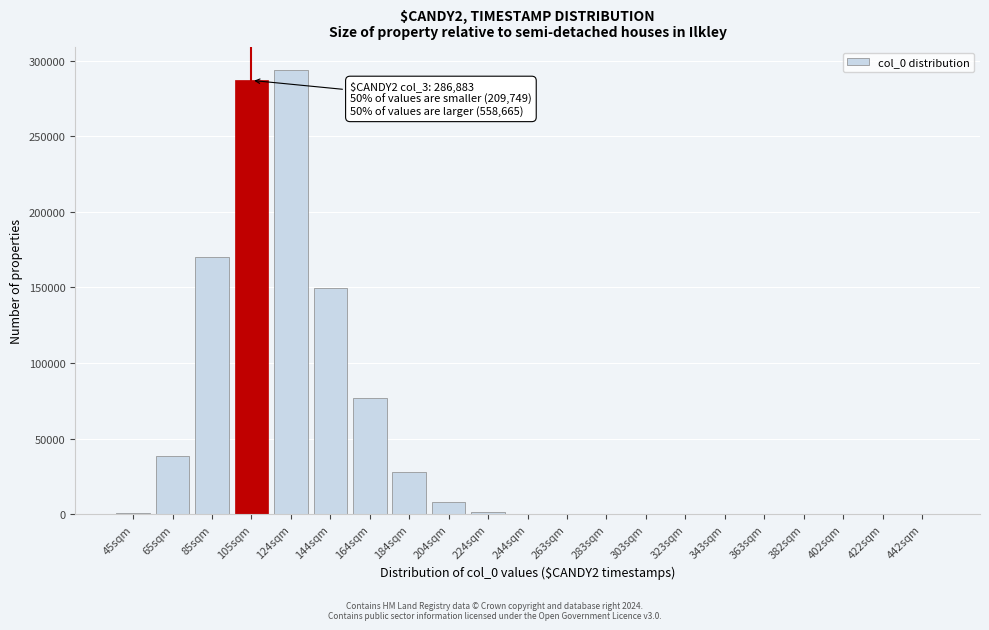

The value at 144sqm is 149583. True or false?

True